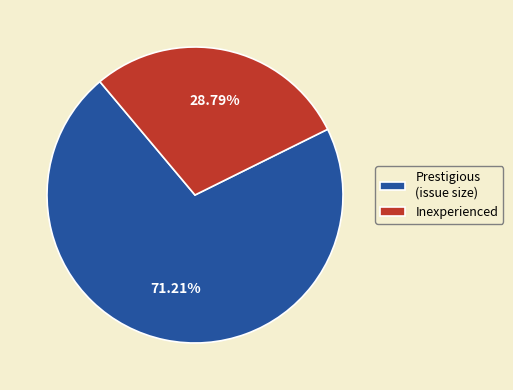

Rank the categories by value from lowest to highest.

Inexperienced, Prestigious (issue size)